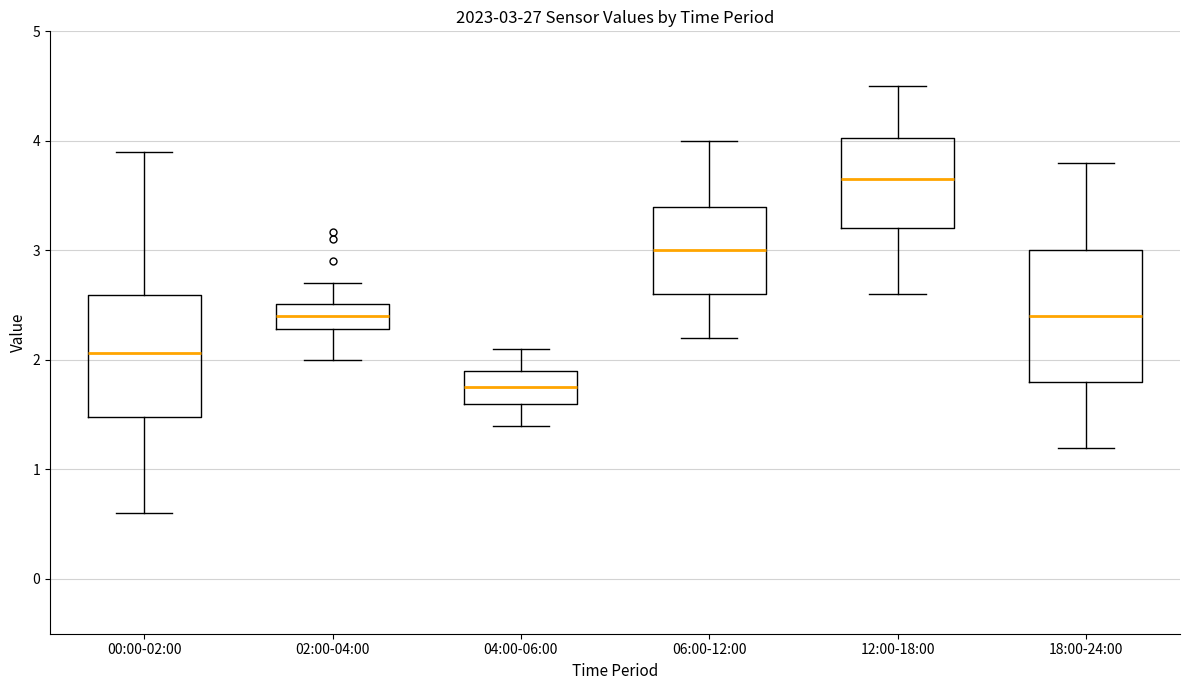

Which box has the lowest median line?

04:00-06:00